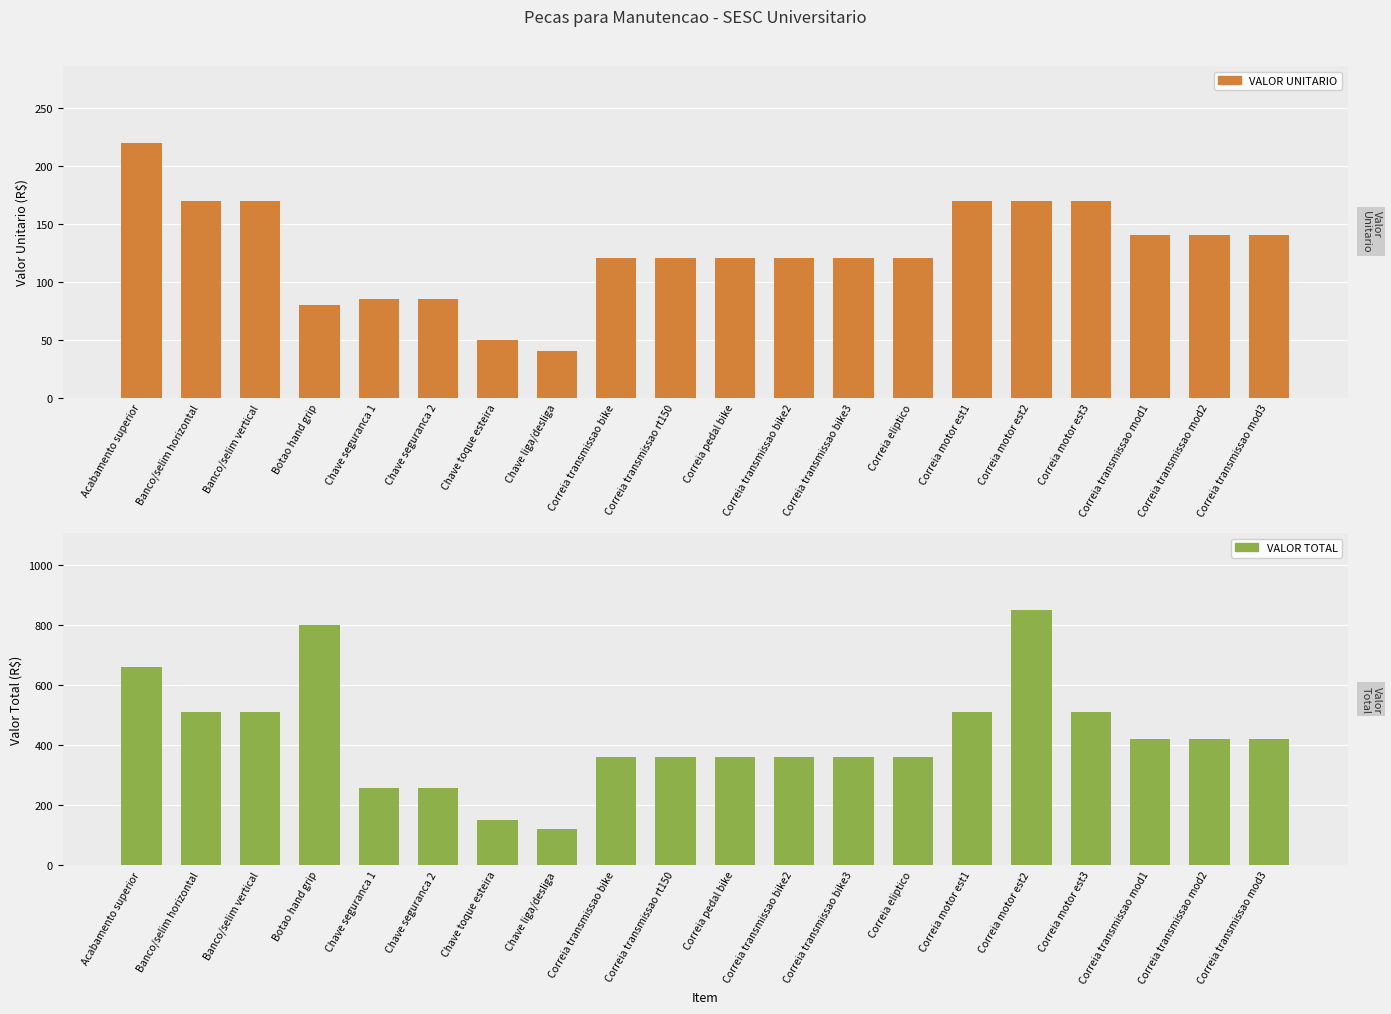

Which has a higher value, Correia transmissao bike2 or Banco/selim vertical?

Banco/selim vertical